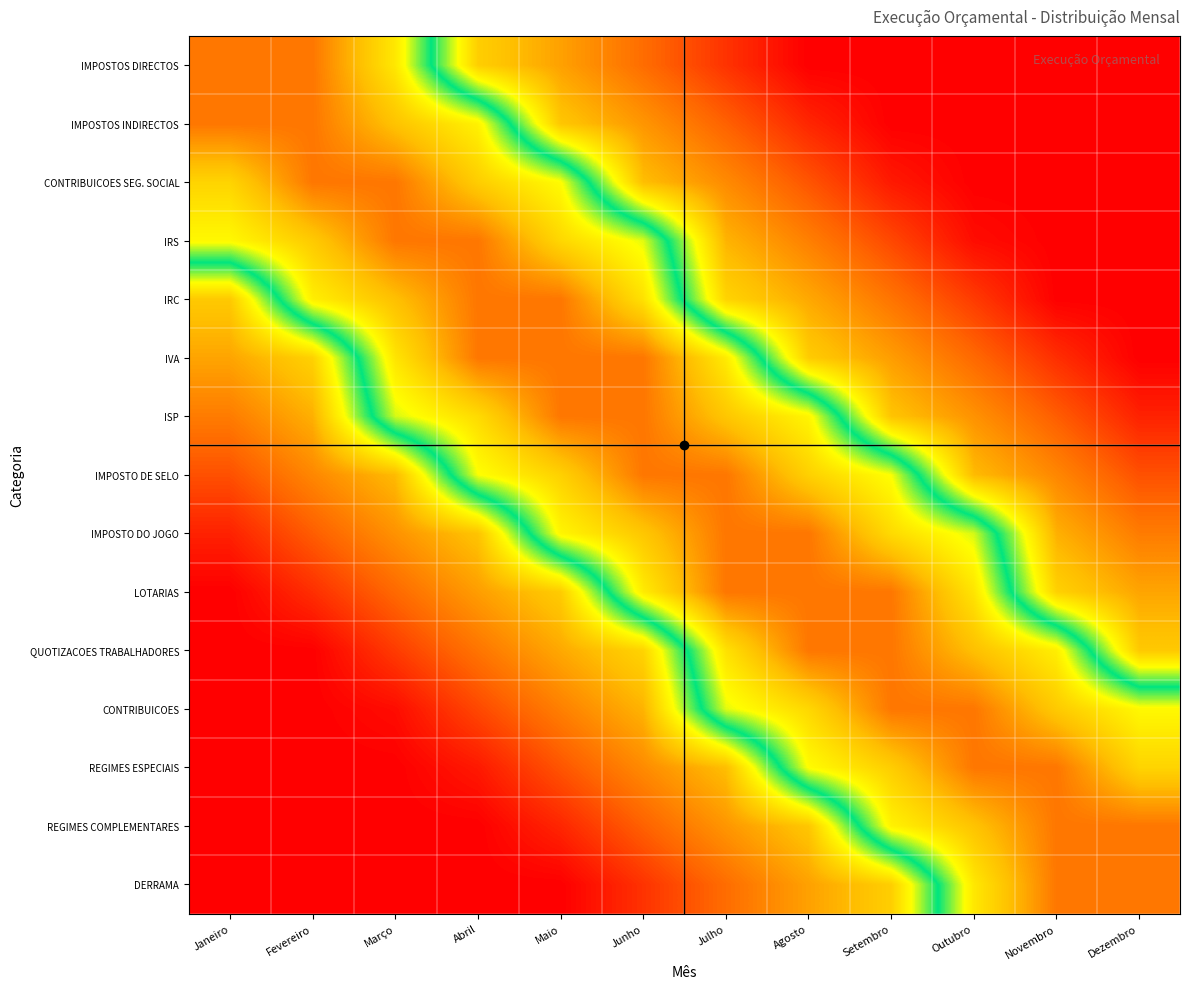

Which series has the widest spread of values?

IMPOSTOS DIRECTOS